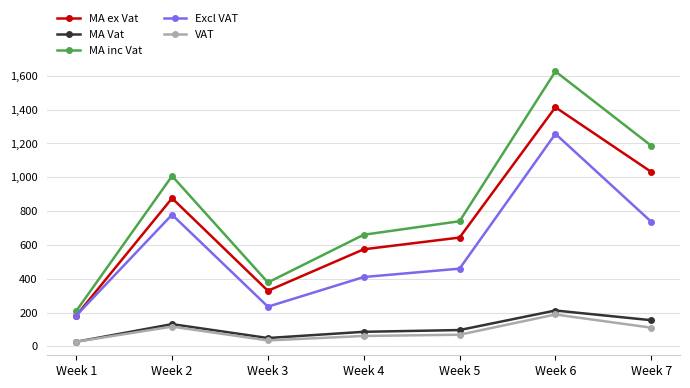

What is the value of the MA inc Vat point at the 2nd from the left?

1007.1